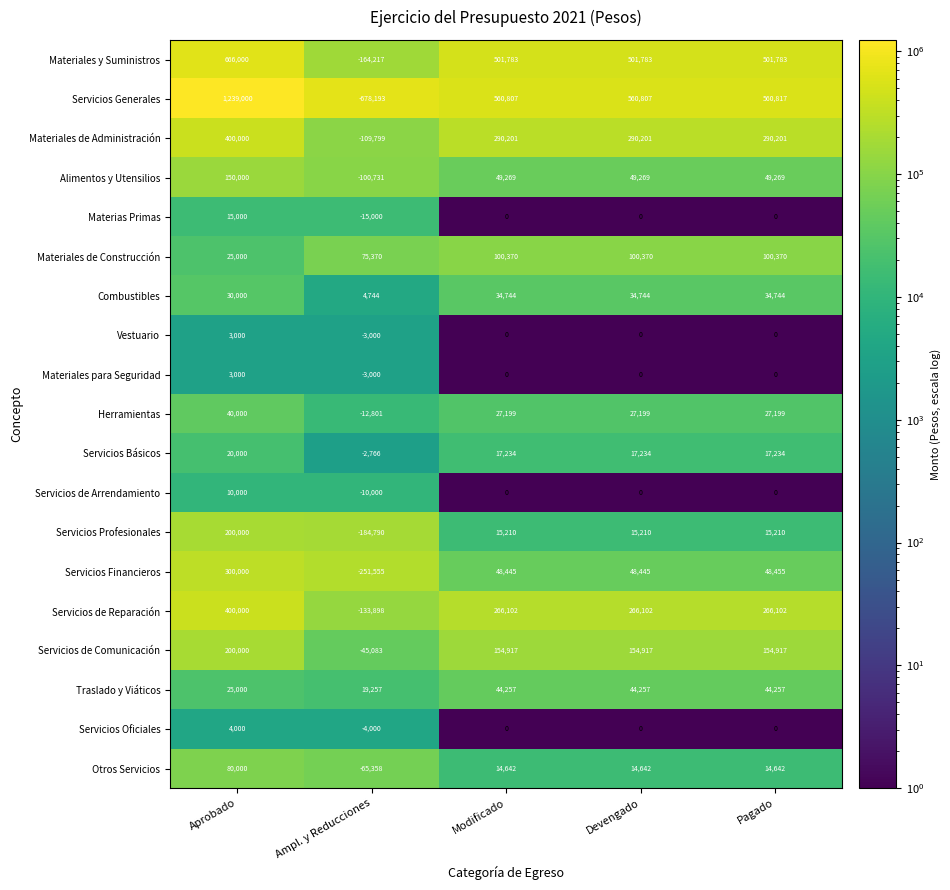

Is the value of Combustibles at Devengado greater than the value of Materias Primas at Aprobado?

Yes